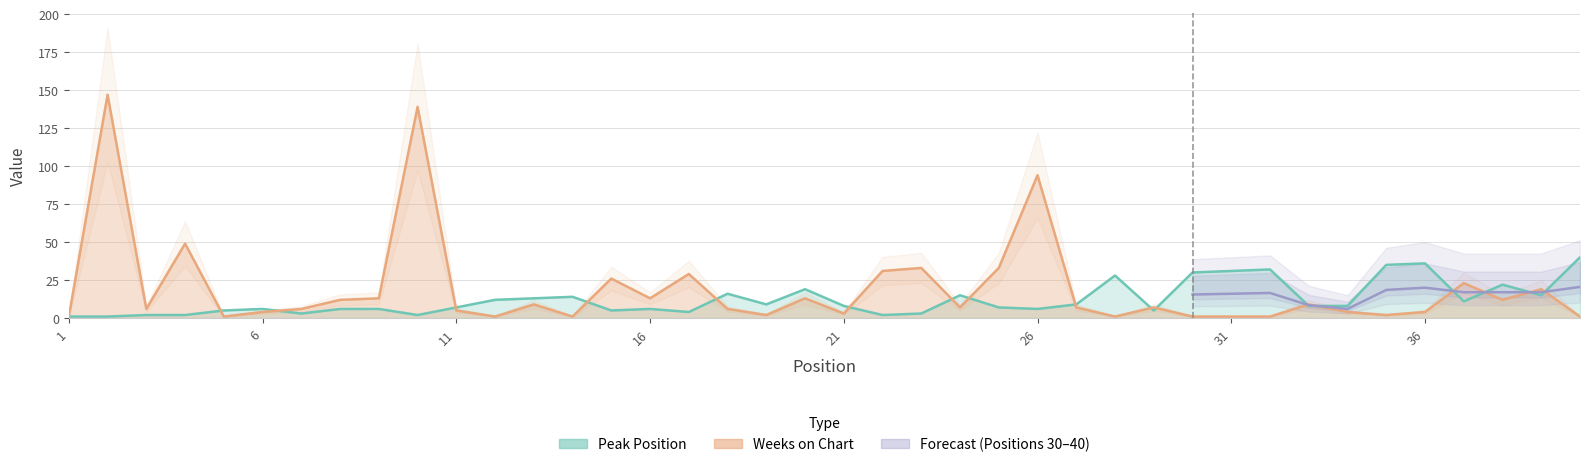

What is the difference between the second highest and minimum values in the Weeks on Chart series?

138